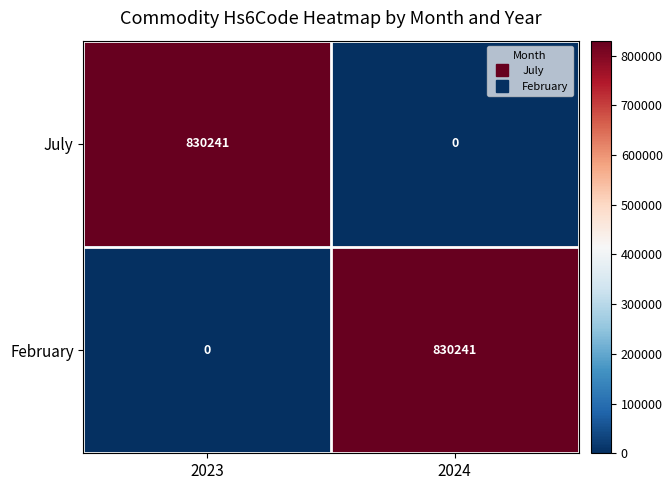

What is the approximate value of February at 2024?

830241